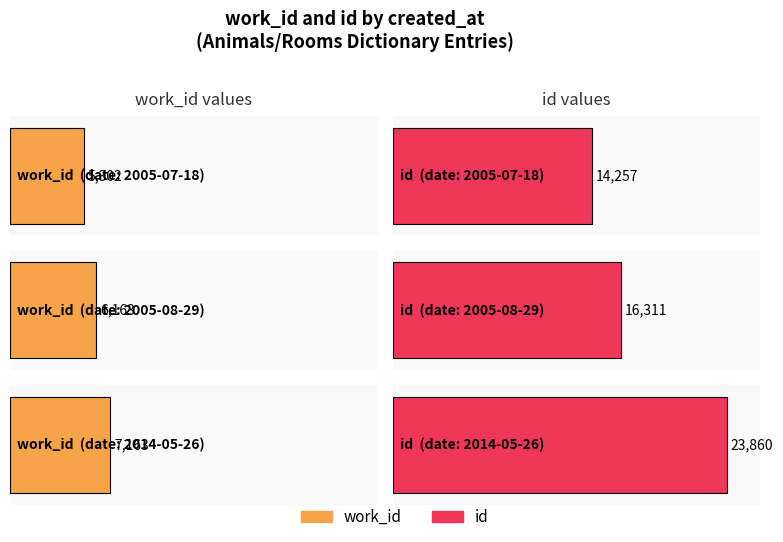

How many data points in work_id are less than 6163?

1